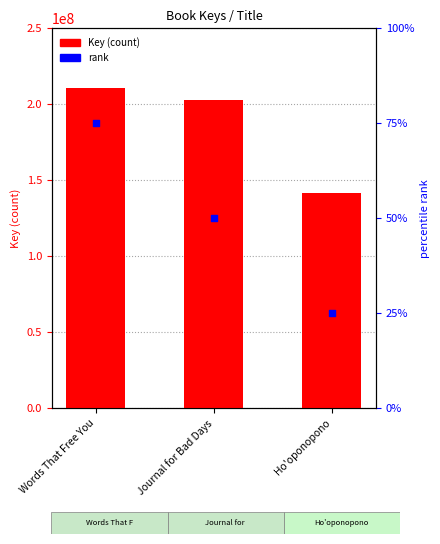

Which series reaches the minimum Y coordinate?

rank